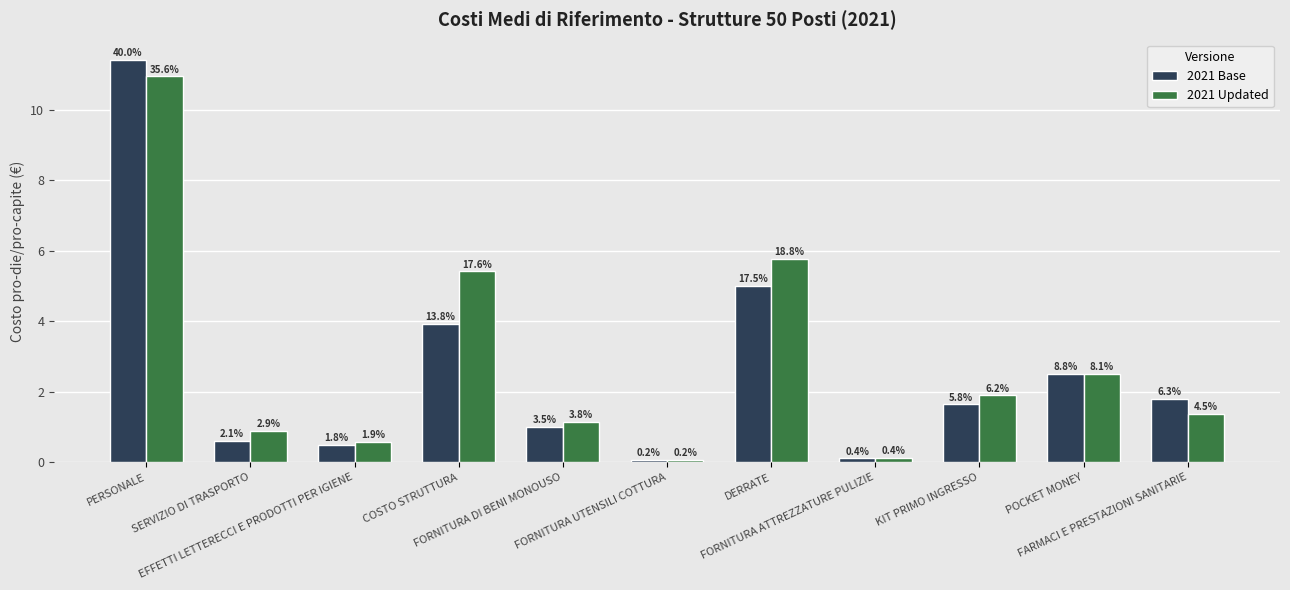

What is the label of the 4th bar from the right?

FORNITURA ATTREZZATURE PULIZIE